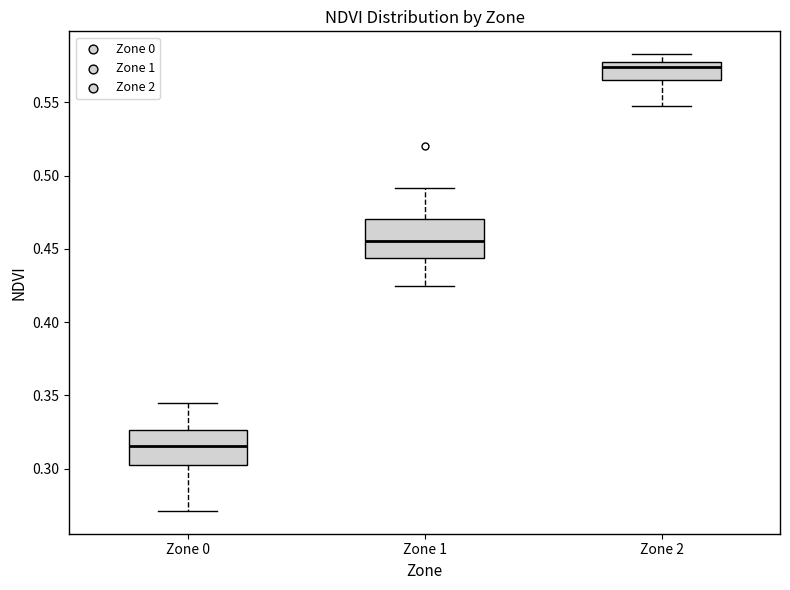

Where does the upper whisker of the box for Zone 2 end on the y-axis? The values are not printed on the chart, so give them approximately, as read against the axis.

0.585